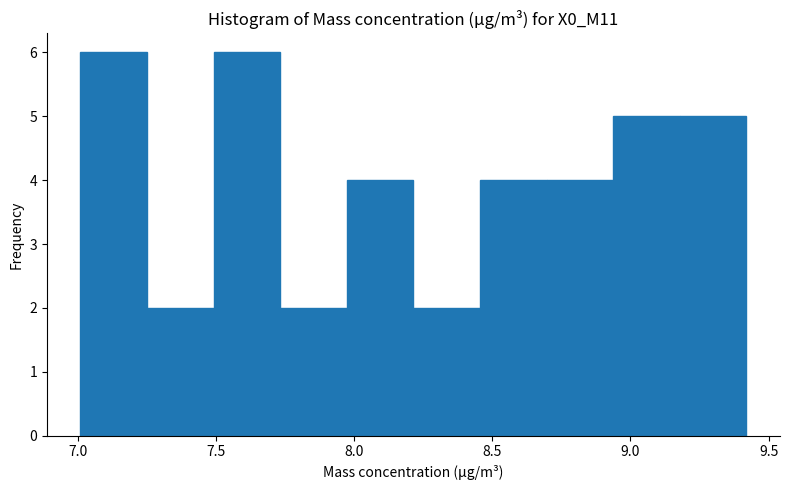

Reading left to right, list every bar in this chart as the range it spans on the x-axis followed by its height. Neither the bar edges nor the heights are printed on the chart, so give them approximately, as read against the axes.

7.00 to 7.25: 6
7.25 to 7.50: 2
7.50 to 7.75: 6
7.75 to 7.95: 2
7.95 to 8.20: 4
8.20 to 8.45: 2
8.45 to 8.70: 4
8.70 to 8.95: 4
8.95 to 9.20: 5
9.20 to 9.40: 5